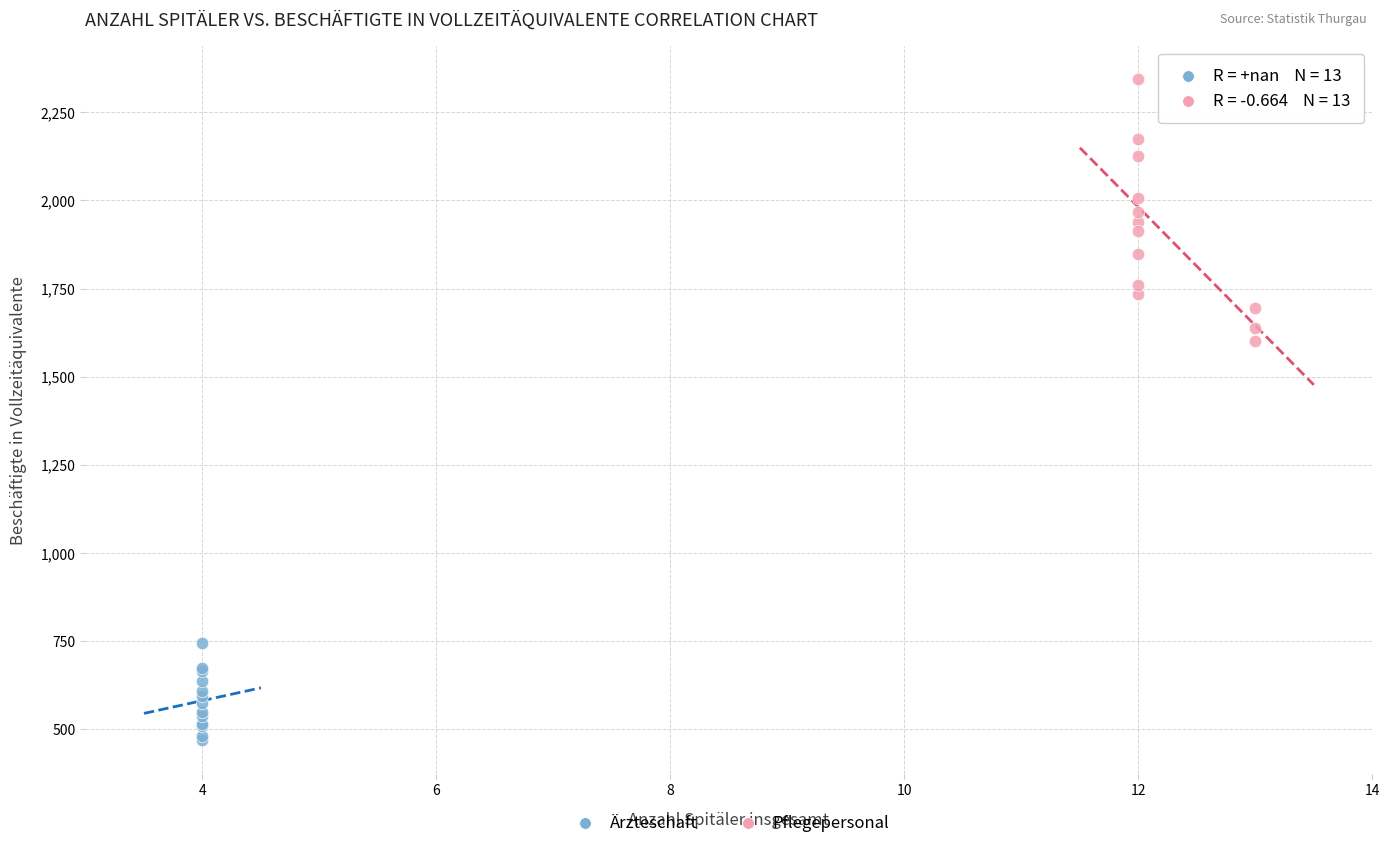

Which series has the largest Y range (max minus min)?

Pflegepersonal